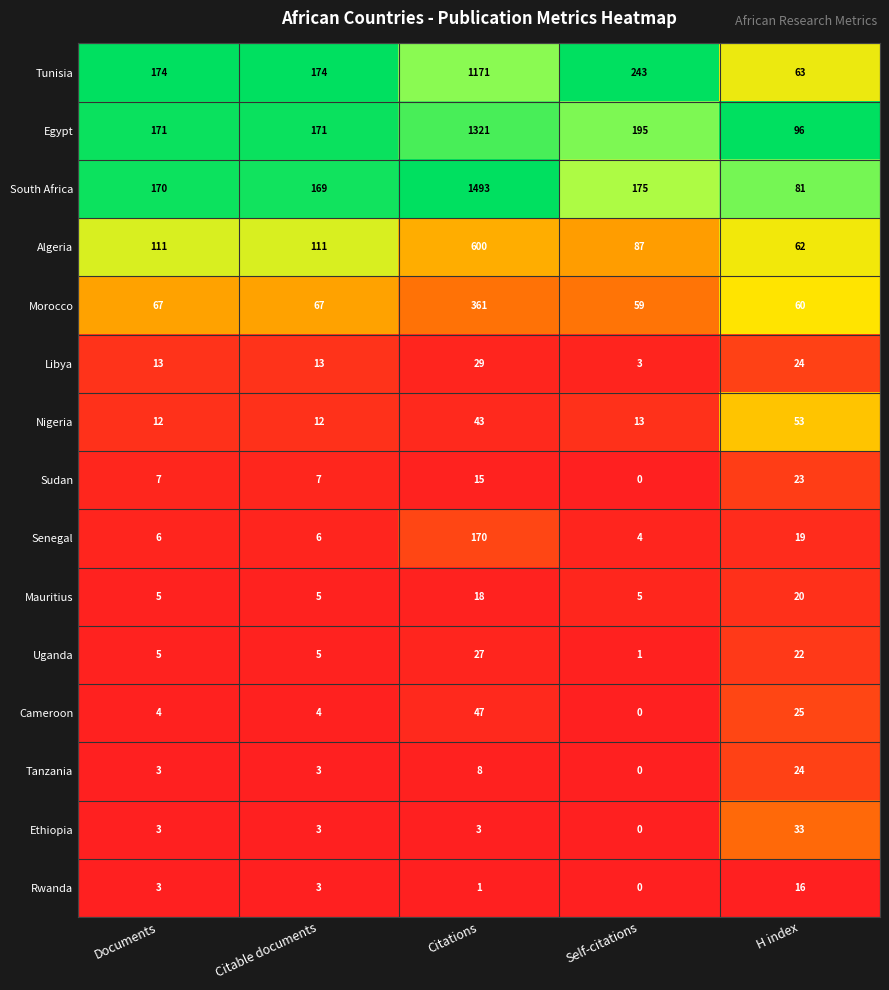

What is the greatest value displayed?

1493